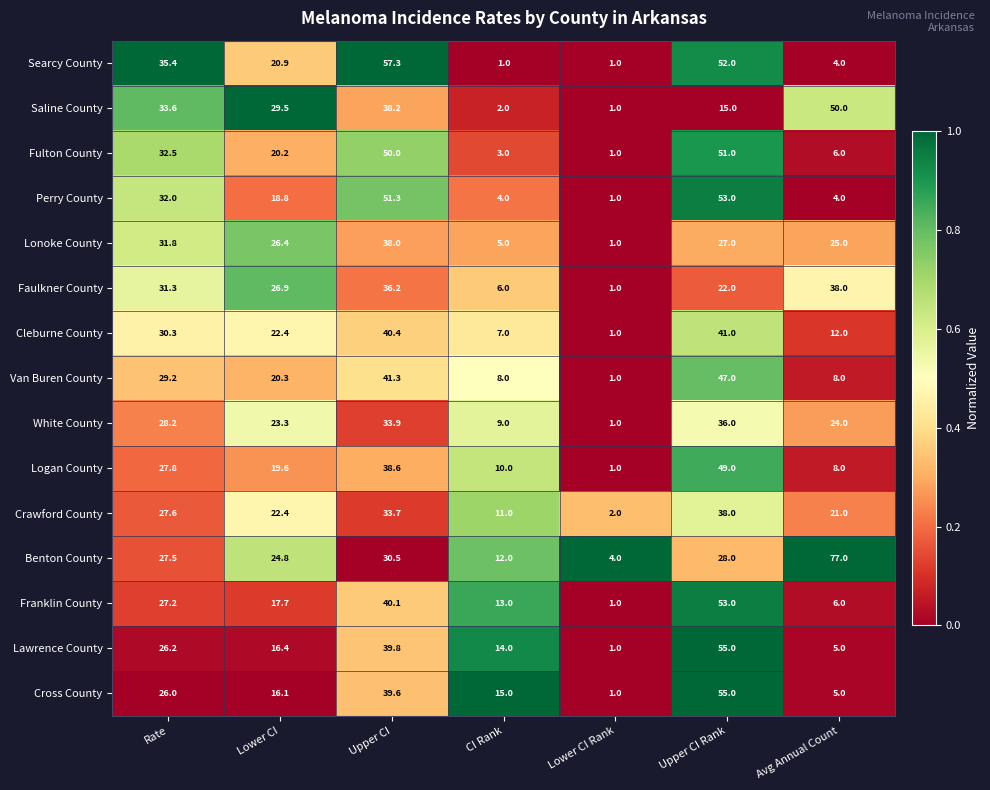

Which category has the highest value across all series?

Avg Annual Count